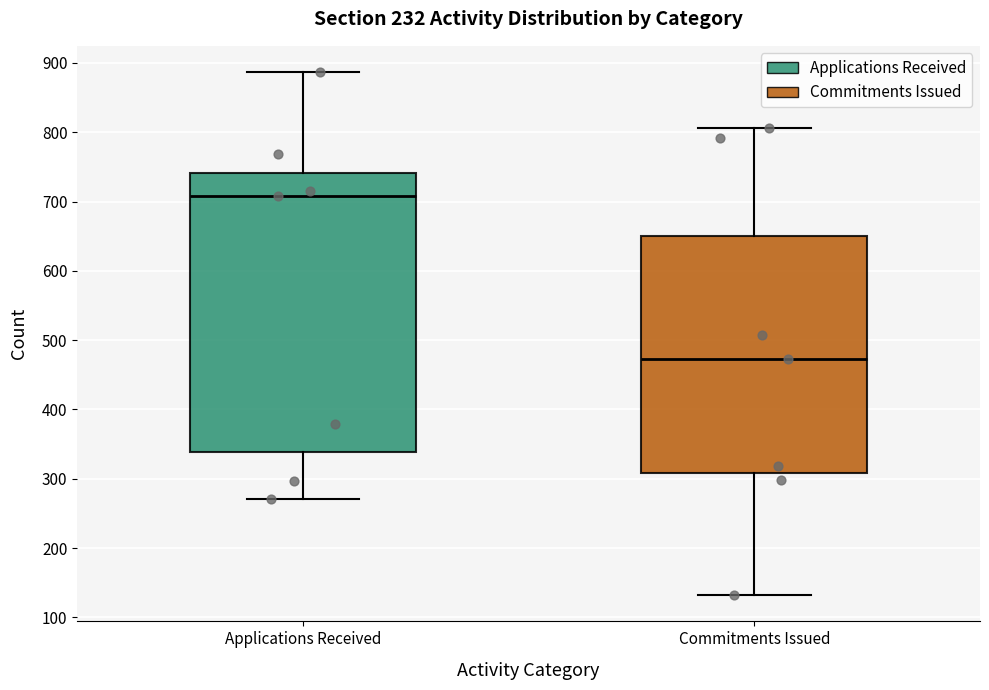

Reading left to right, transcribe this box plot: for each box, give where its median line is, the range the box spans, and where its two whiskers end, as read against the y-axis. The values are not printed on the chart, so give them approximately, as read against the axis.

Applications Received: median 710, box 340 to 740, whiskers 270 to 890
Commitments Issued: median 470, box 310 to 650, whiskers 130 to 810